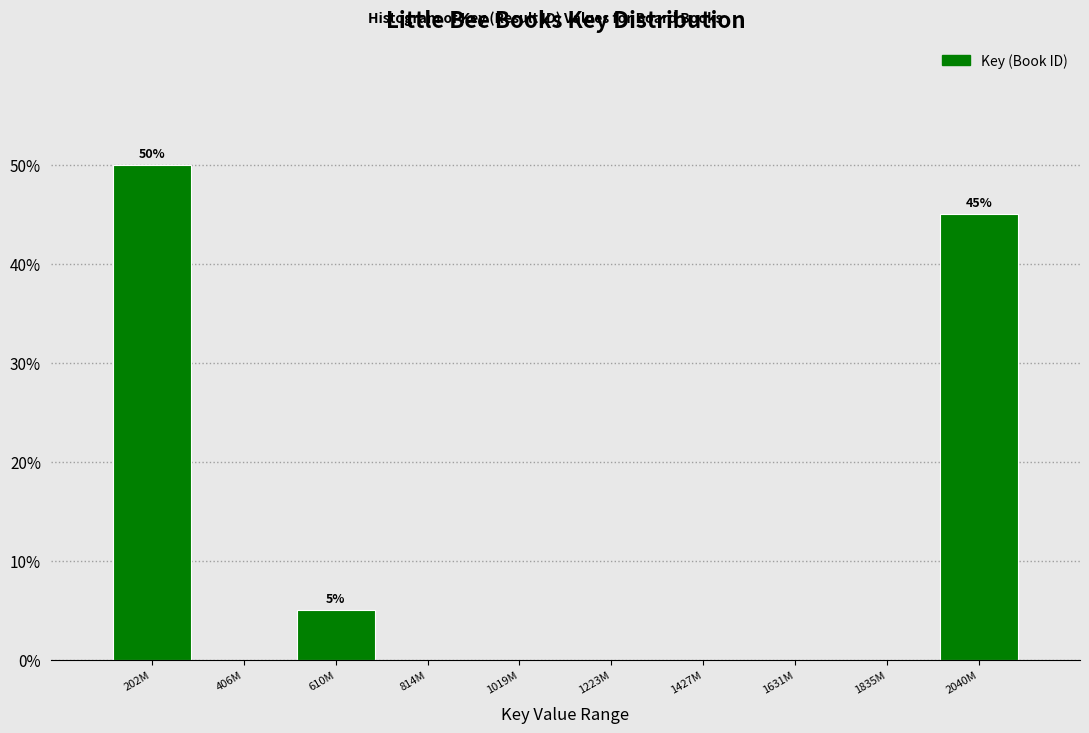

Reading left to right, transcribe all the data shown in this chart.

202M=50	406M=0	610M=5	814M=0	1019M=0	1223M=0	1427M=0	1631M=0	1835M=0	2040M=45